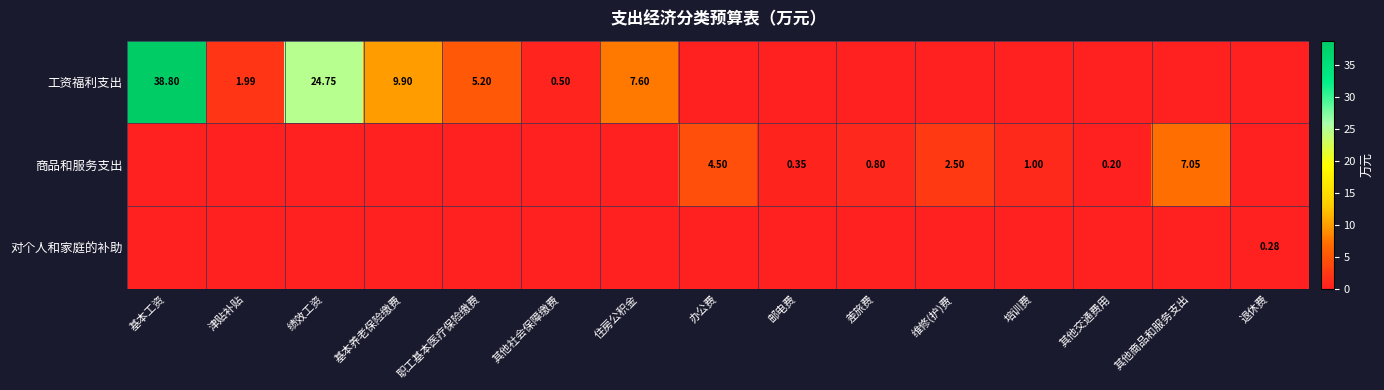

What is the difference between the highest and lowest values at 差旅费?

0.8